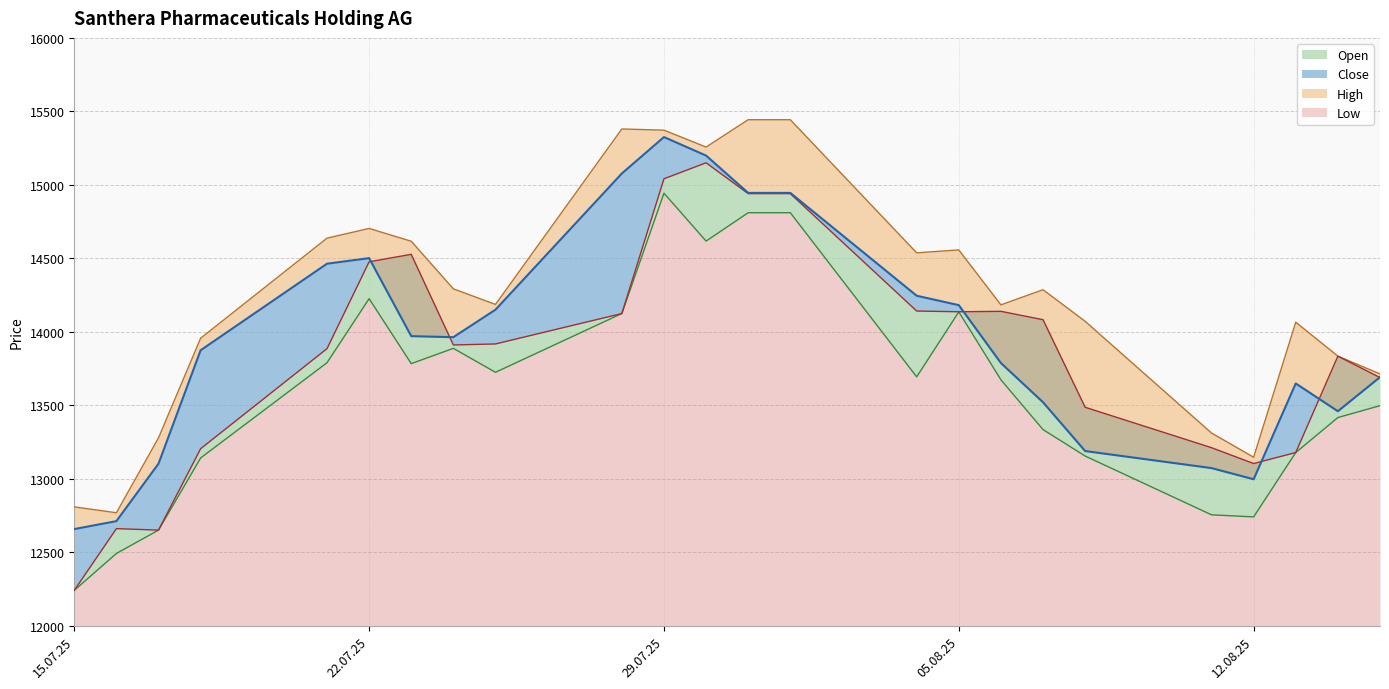

How many lines are shown in the chart?

4